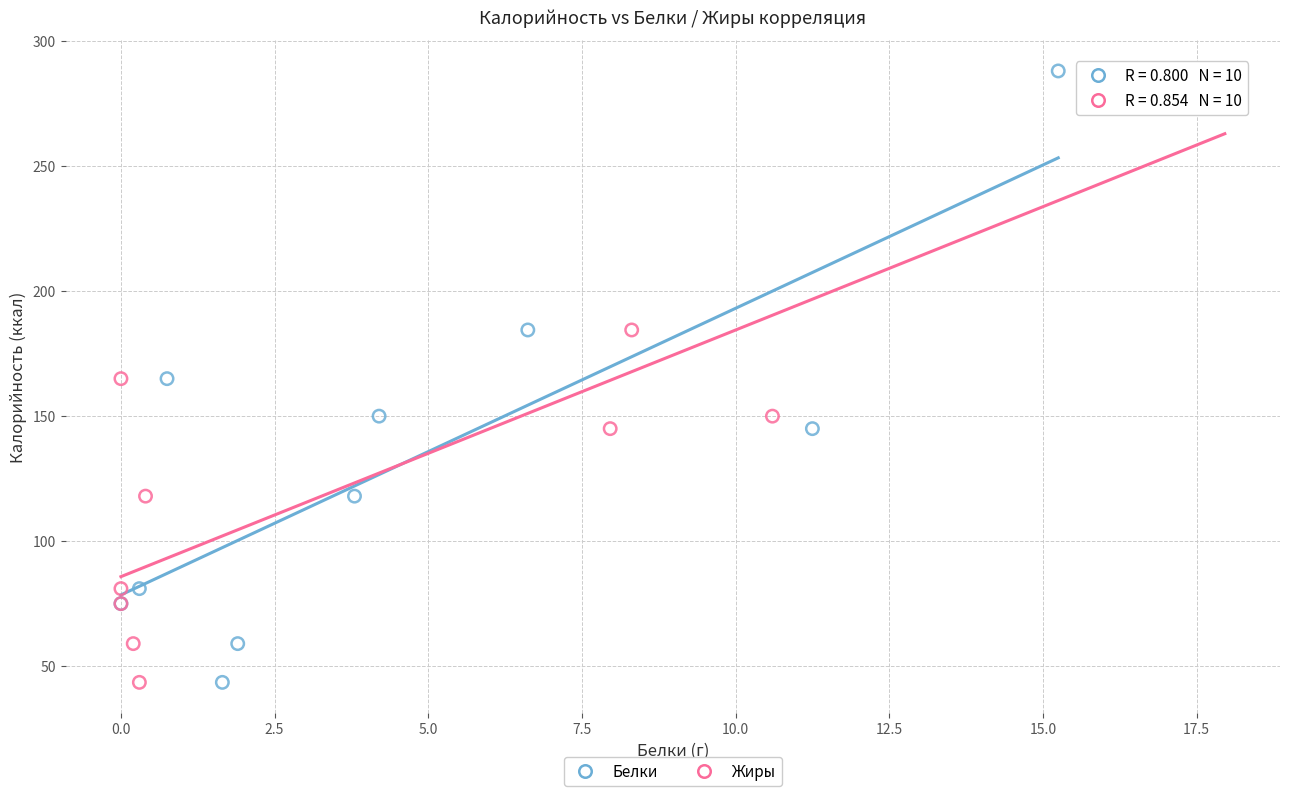

What are all the series names shown in the legend?

Белки, Жиры